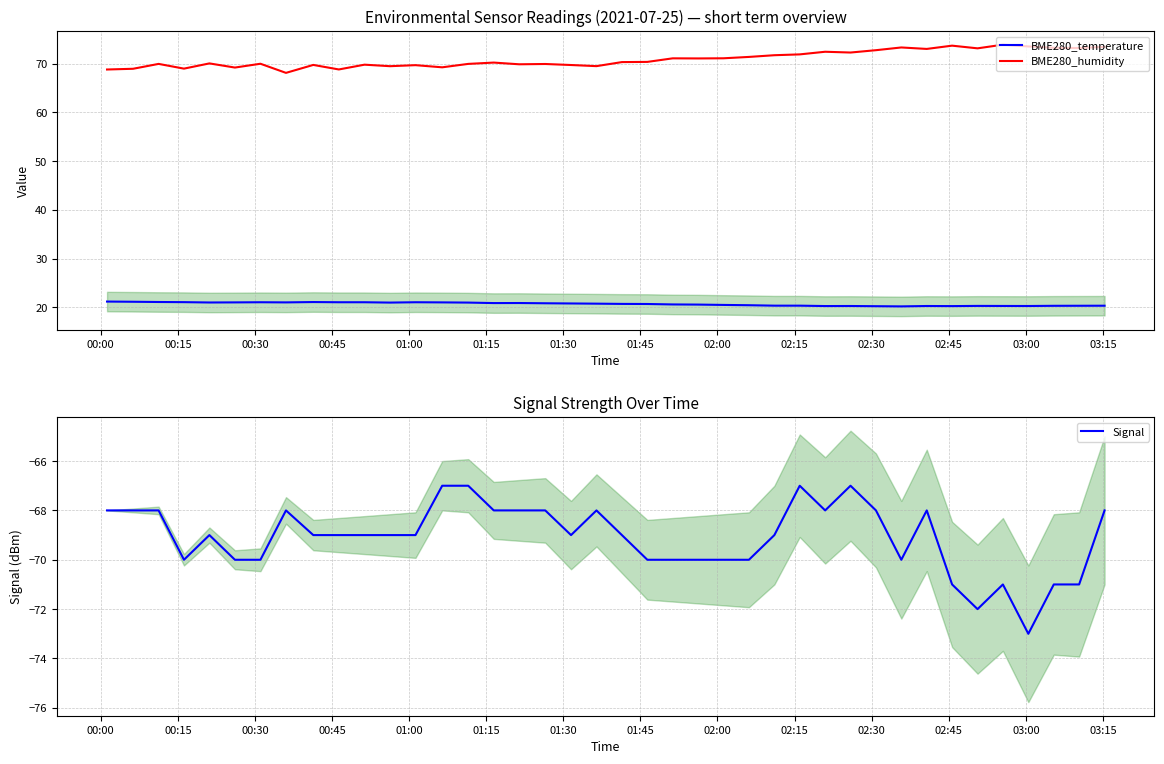

At how many categories does at least one series exceed 6?

40